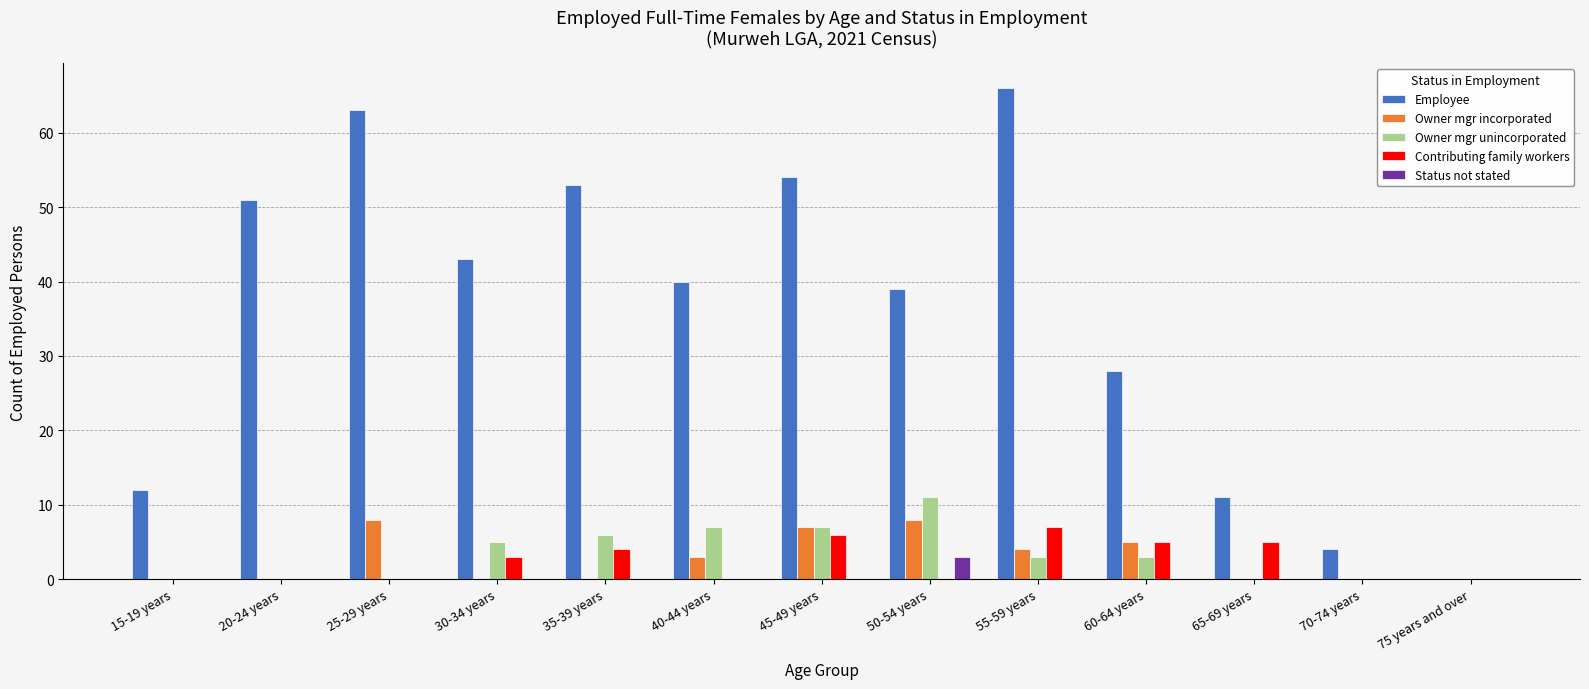

What is the total value across all series at 65-69 years?

16